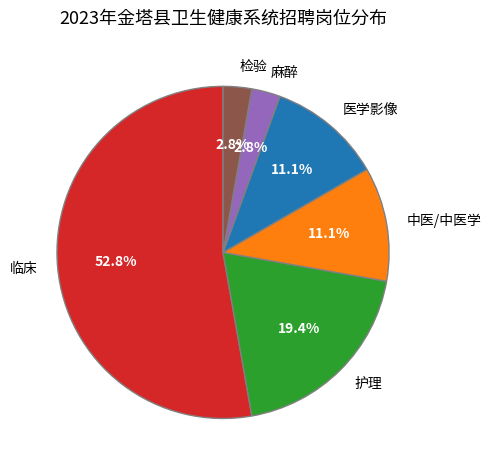

What percentage is the 临床 slice, to the nearest percent?

53%